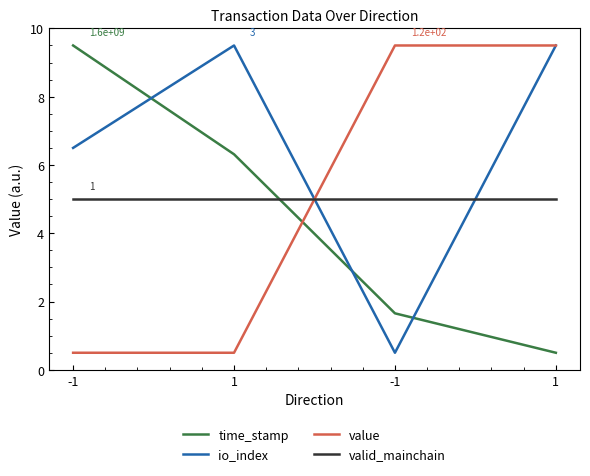

At which category is the sum across all series the highest?

1